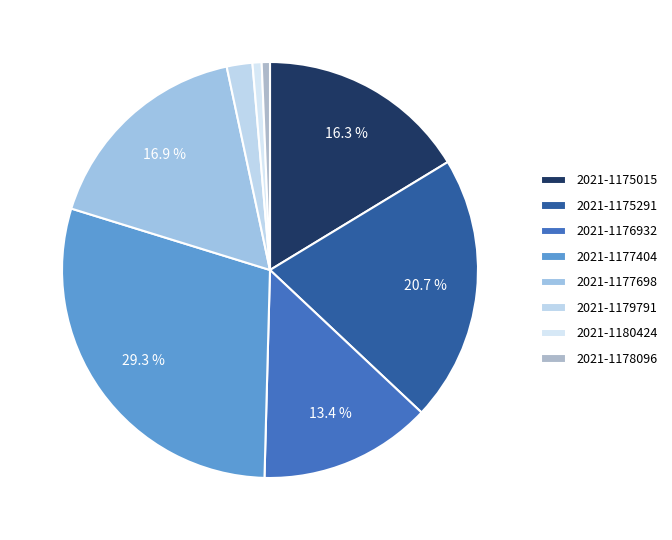

How many slices are in this pie chart?

8